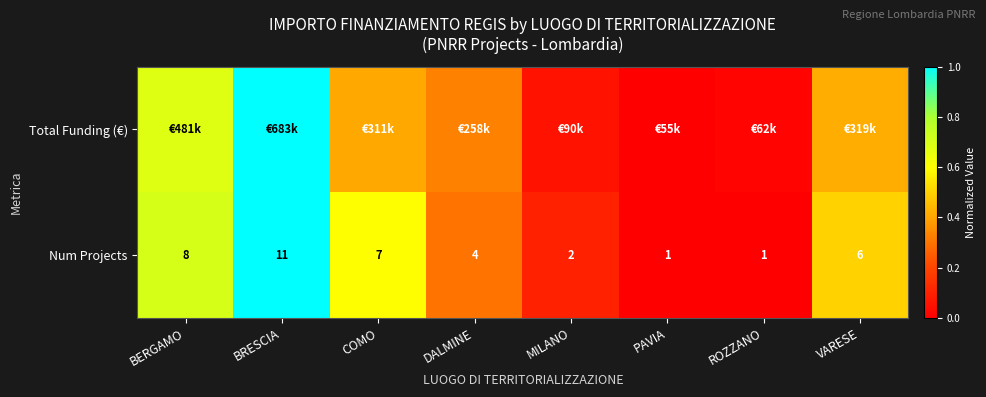

Where is Num Projects nearest to the value 6?

VARESE